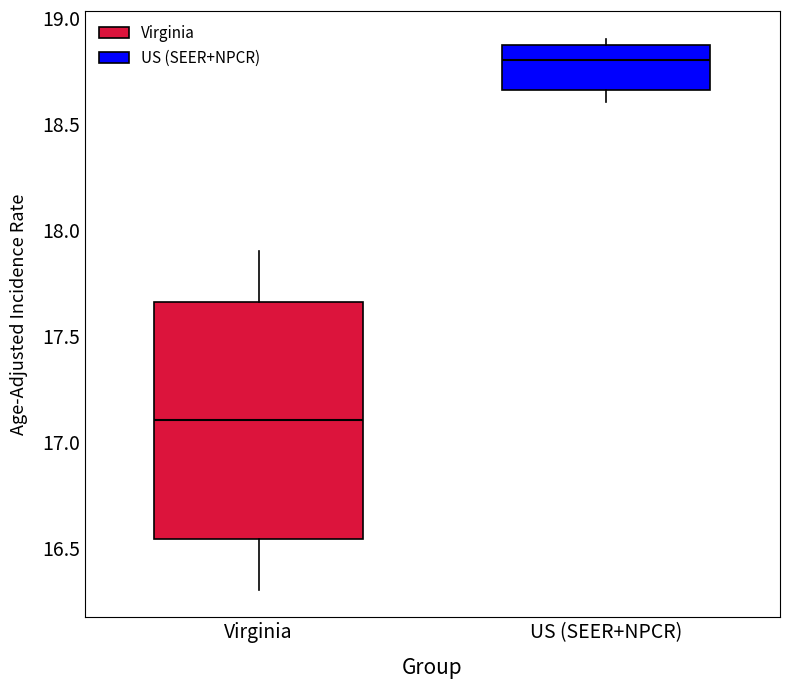

Which box has the lowest median line?

Virginia